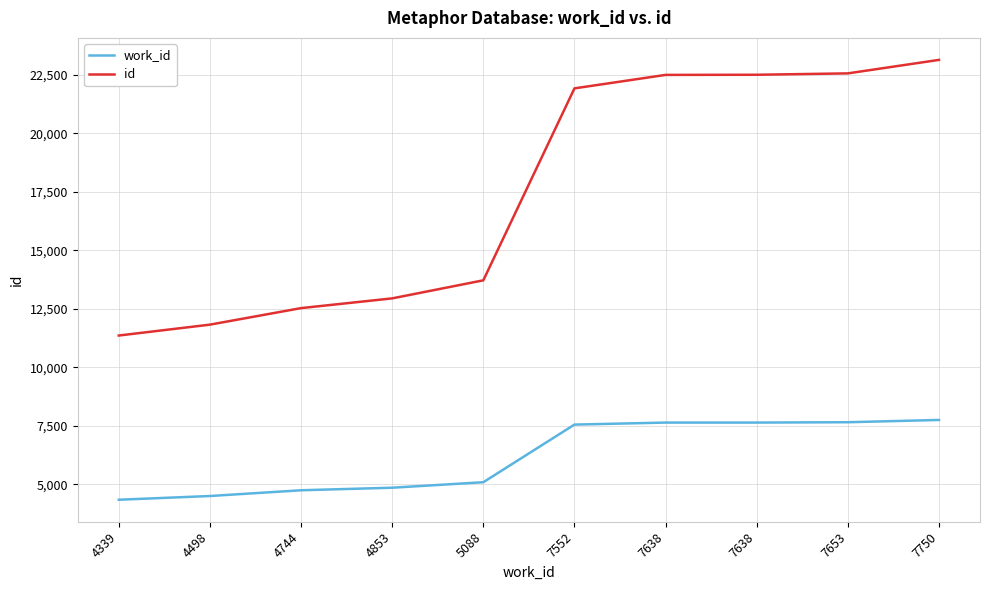

What are all the series names shown in the legend?

work_id, id